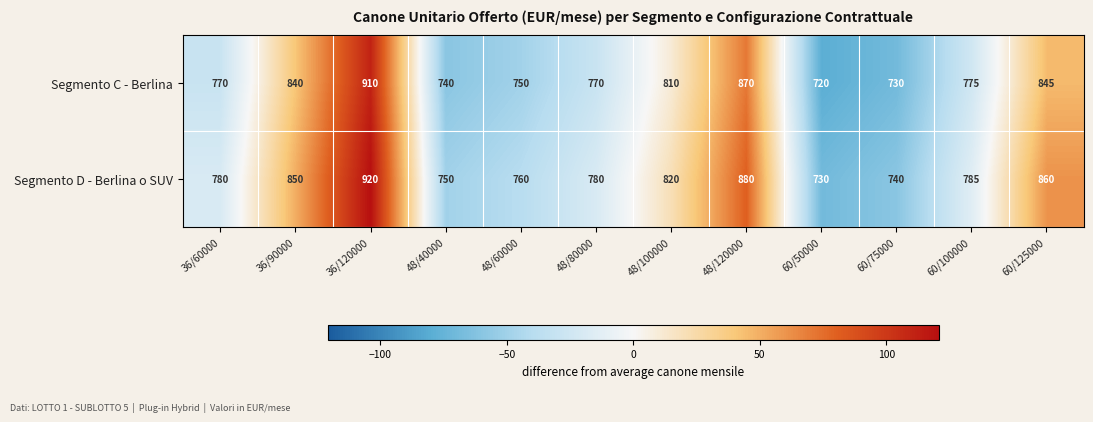

What is the spread (max minus min) of values at 48/120000?

10